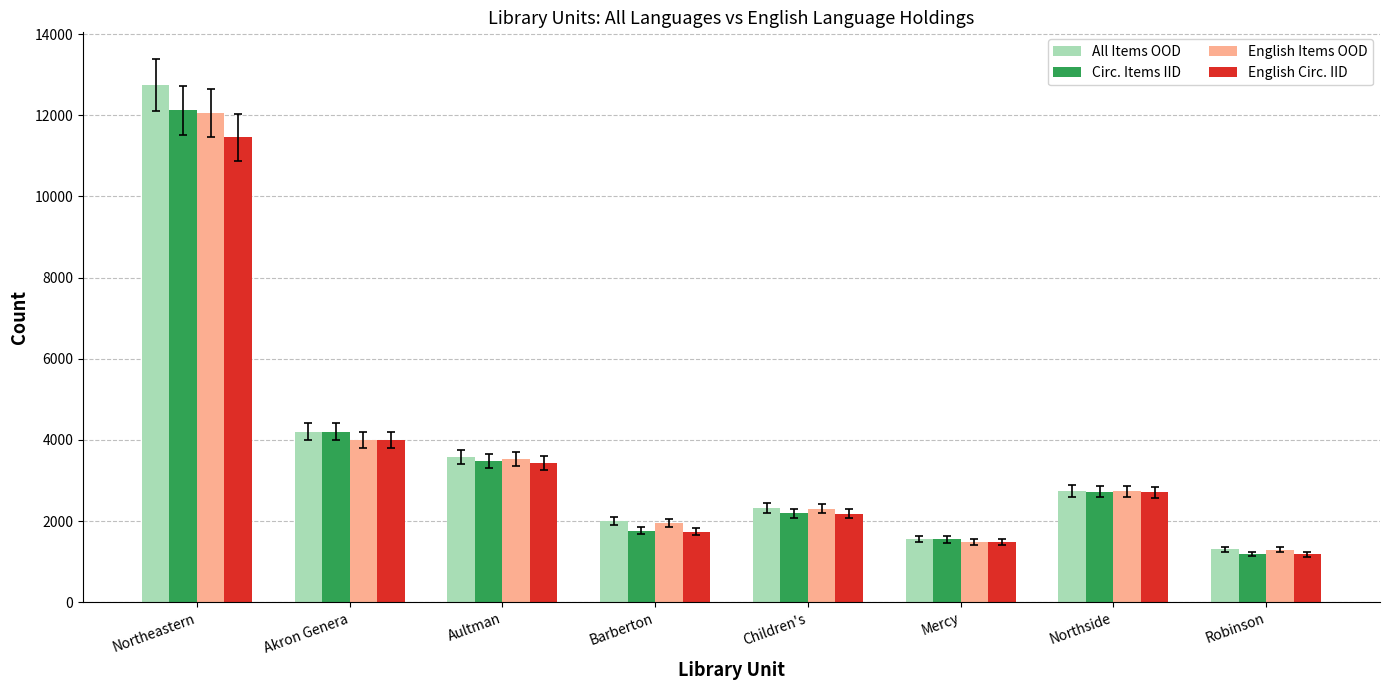

Does the chart contain stacked bars?

No